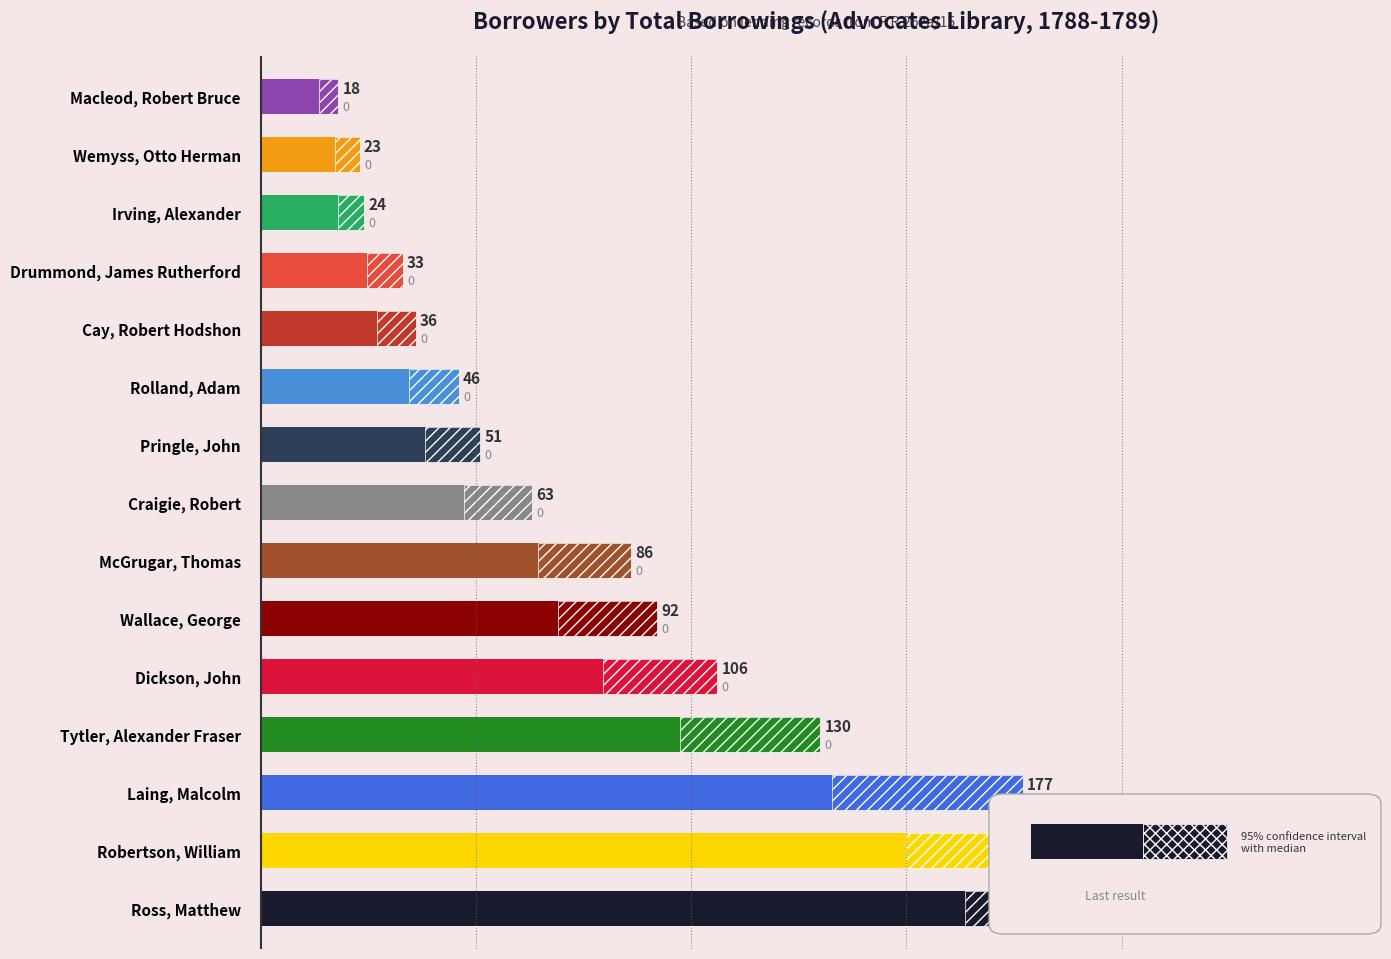

Reading right to left, extract all data points from this chart.

18	23	24	33	36	46	51	63	86	92	106	130	177	200	218